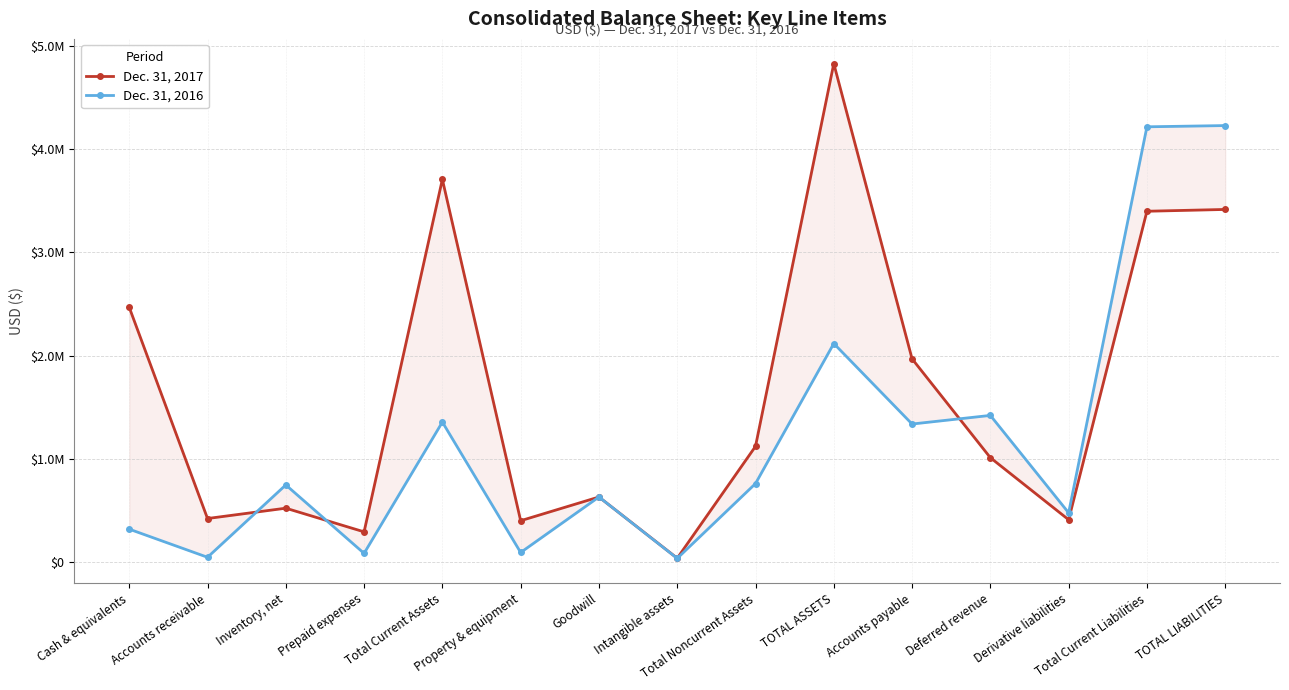

What is the lowest value of the Dec. 31, 2017 series?

37985